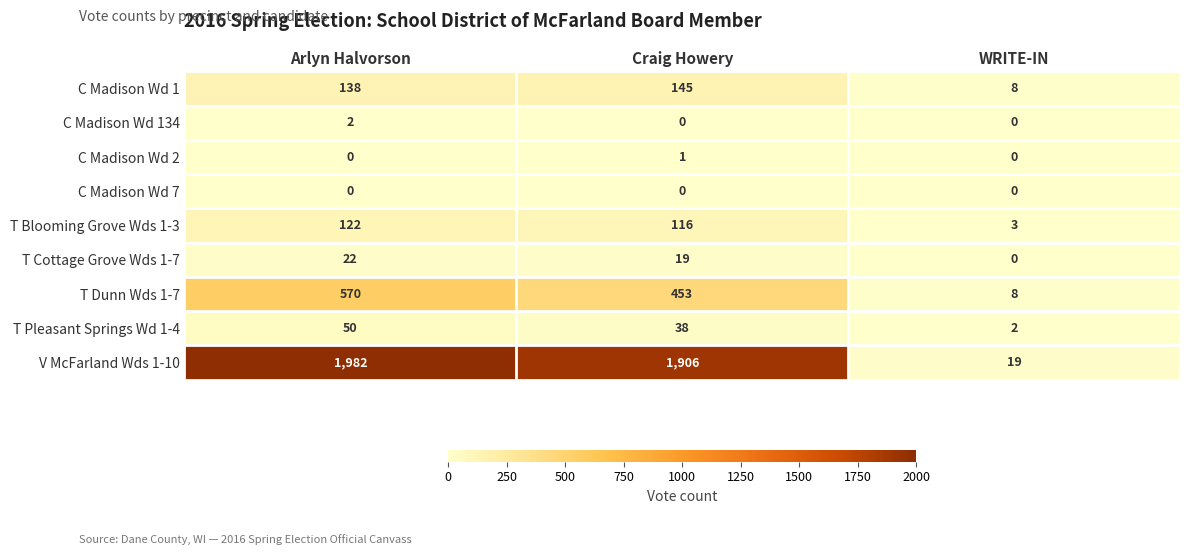

What is the spread (max minus min) of values at Craig Howery?

1906